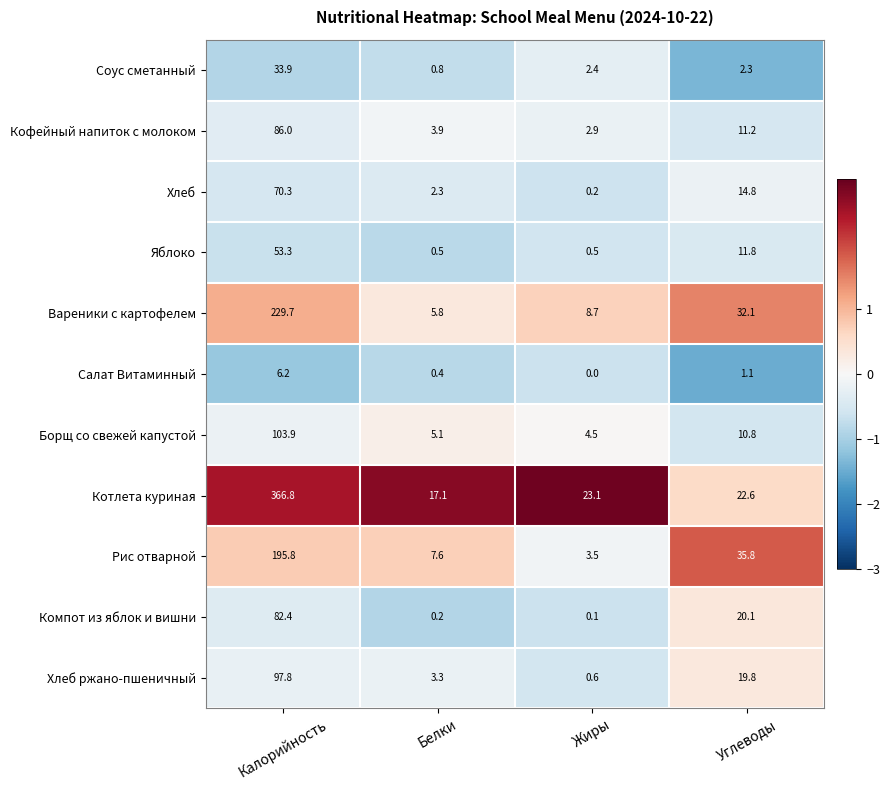

Is it true that Компот из яблок и вишни equals 0.2 at Белки?

True